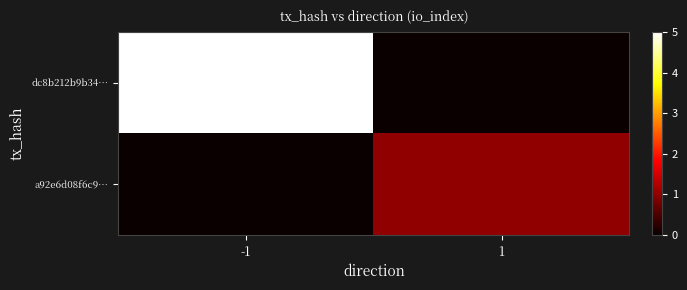

Reading right to left, extract all data points from this chart.

dc8b212b9b34…: 1=0	-1=5
a92e6d08f6c9…: 1=1	-1=0